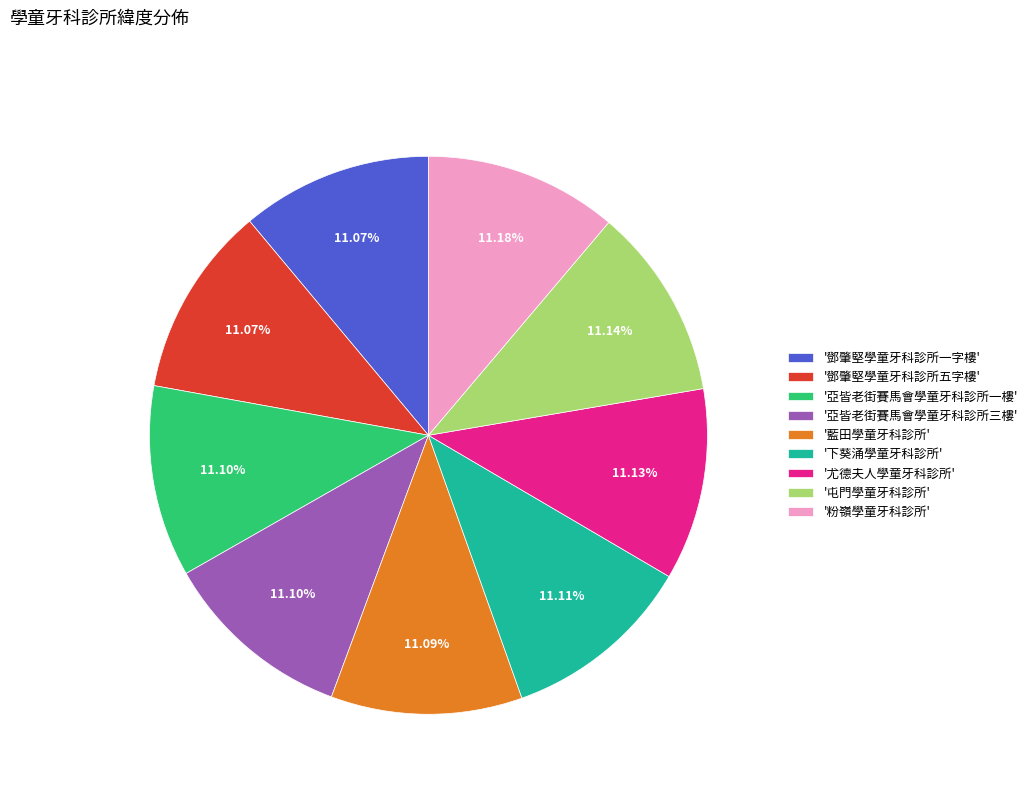

What is the ratio of the value at '粉嶺學童牙科診所' to the value at '下葵涌學童牙科診所'?

1.0